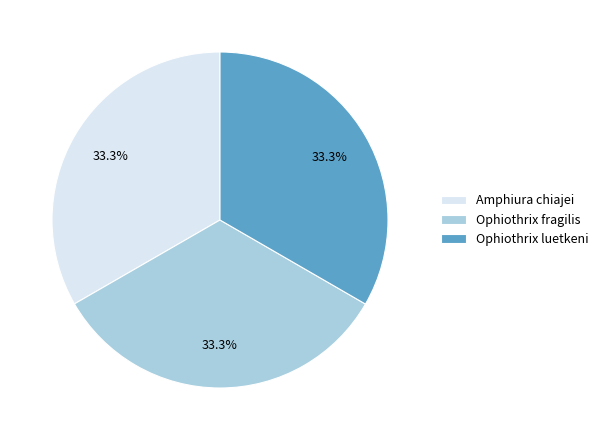

To the nearest percent, what percentage of the pie is Ophiothrix fragilis?

33%